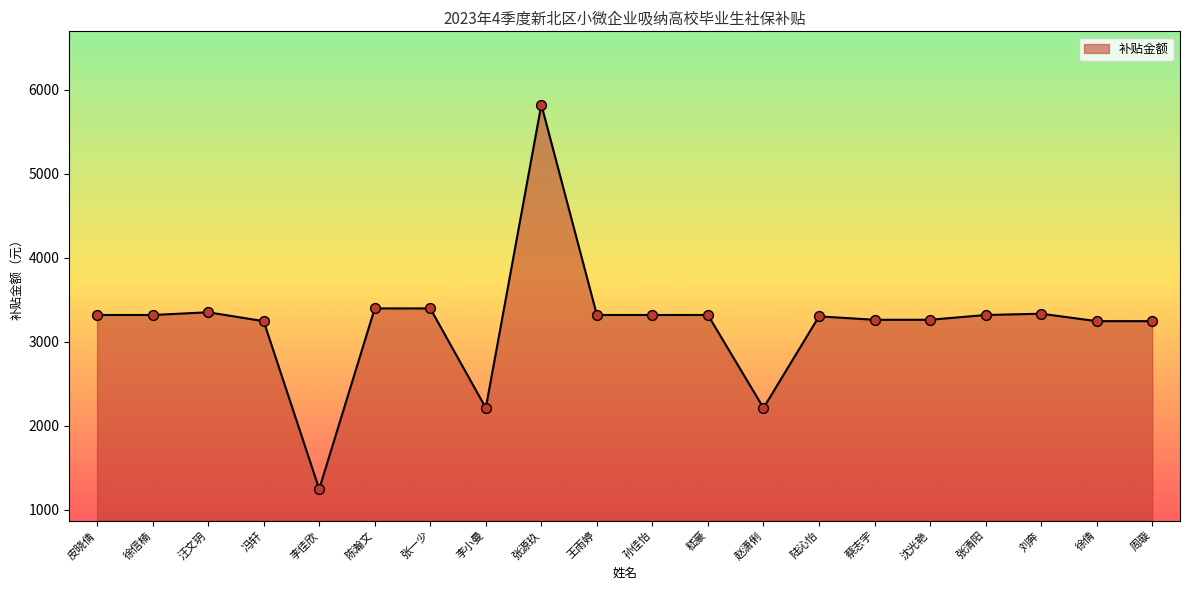

What is the ratio of the value at 沈光艳 to the value at 赵潇俐?

1.5